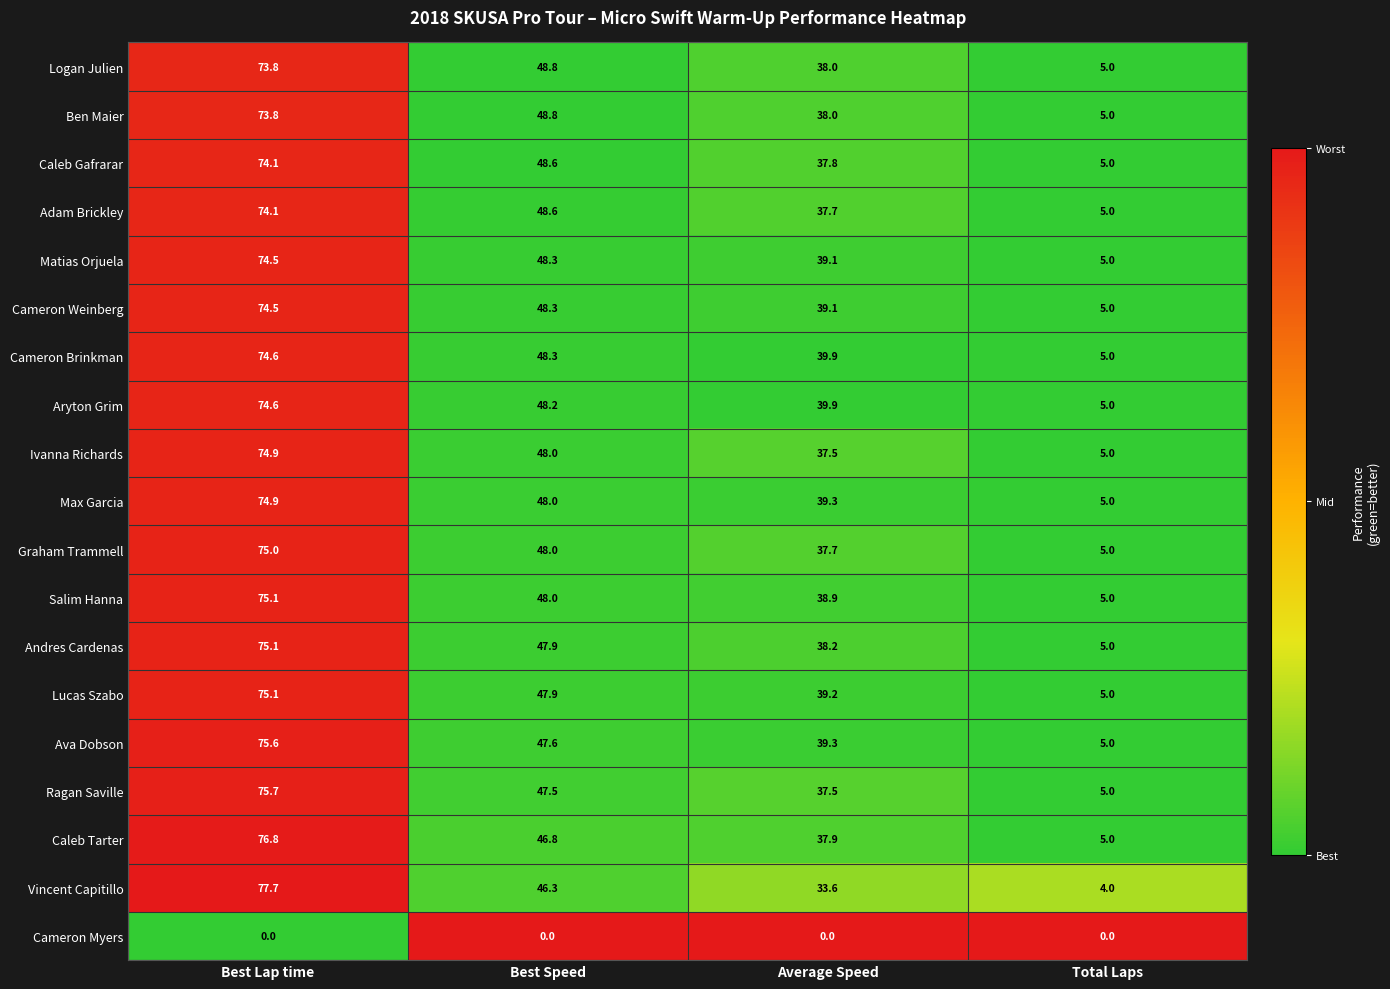

Which series has the largest total across all categories?

Cameron Brinkman